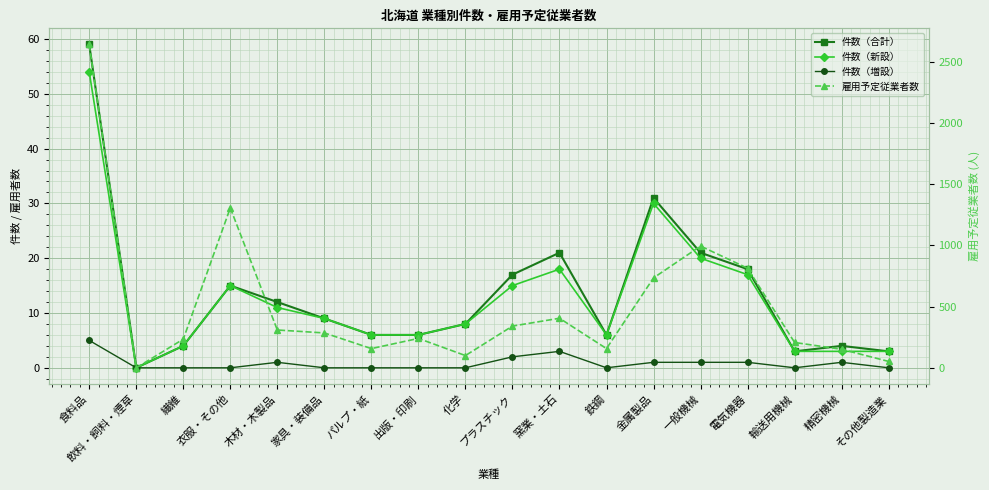

At 精密機械, list the series in order from largest to smallest.

雇用予定従業者数, 件数（合計）, 件数（新設）, 件数（増設）